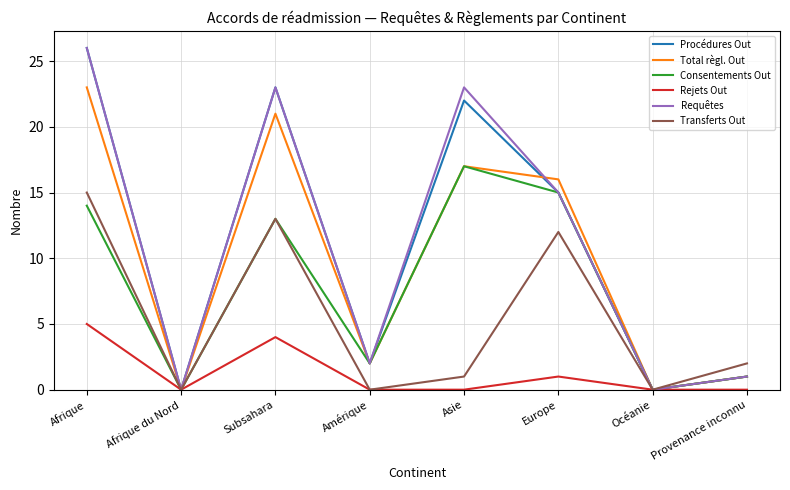

Read the Total règl. Out value at Asie.

17